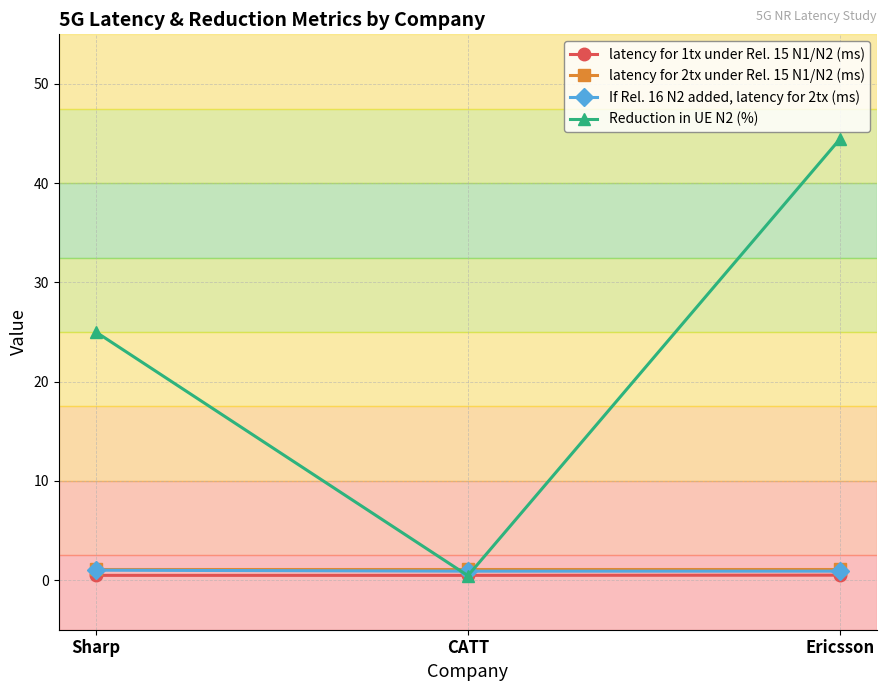

What is the label of the 2nd point from the left?

CATT